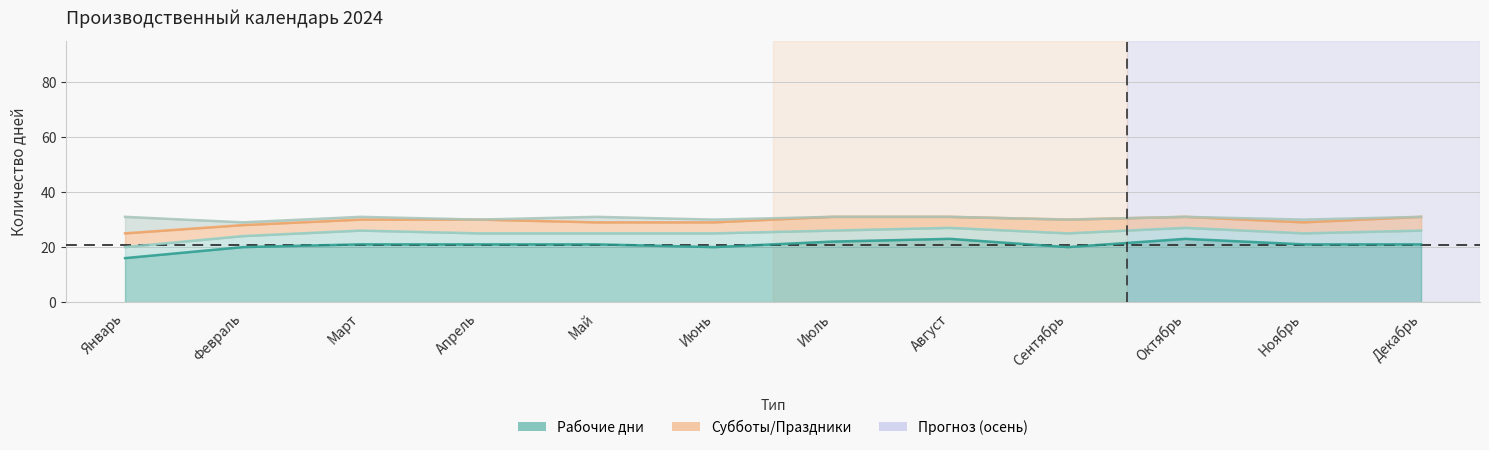

What is the value of the Рабочие дни point at the 10th from the left?

23